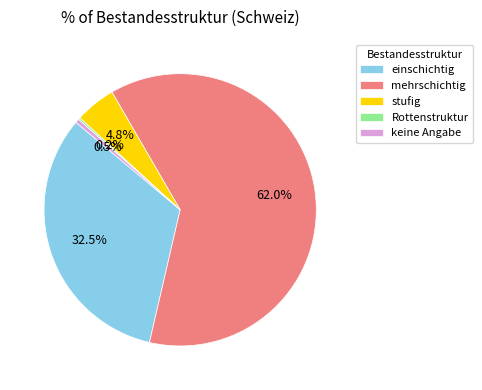

To the nearest percent, what portion does stufig represent?

5%